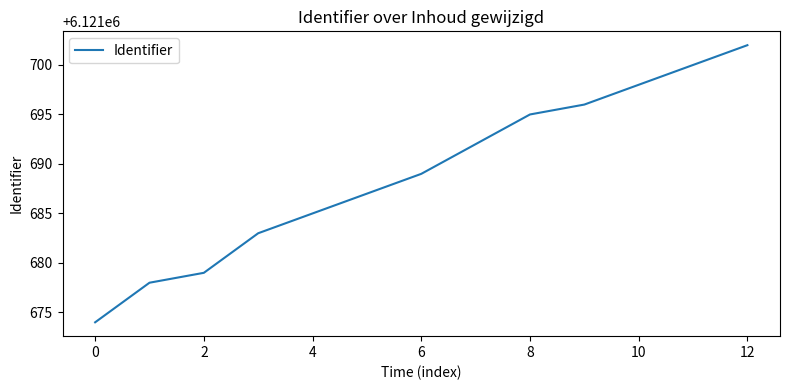

What is the maximum value shown in the chart?

6121702